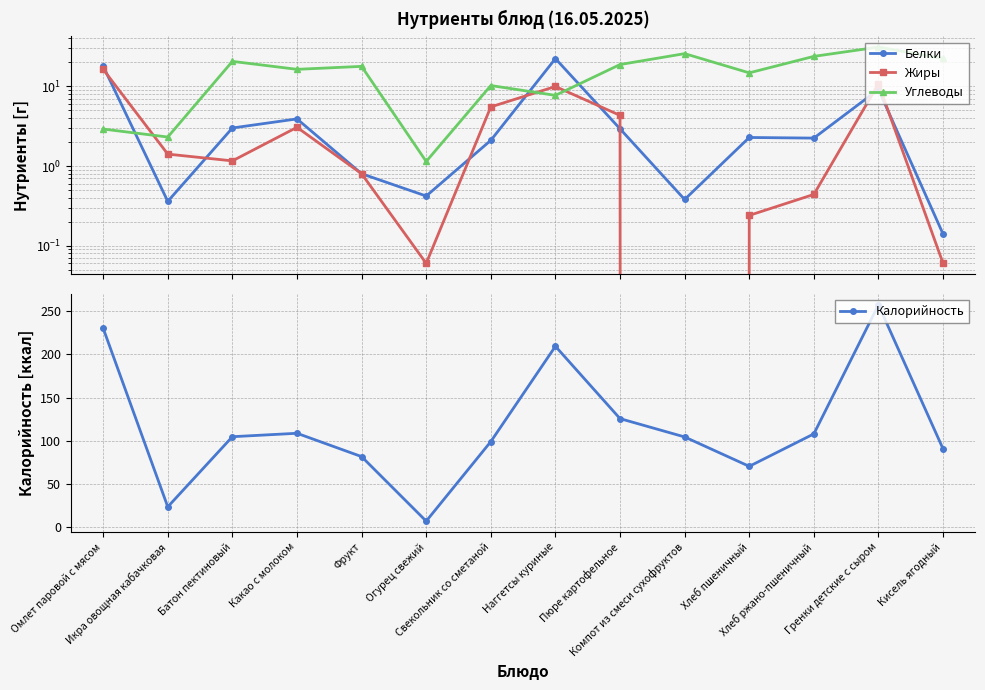

What are all the series names shown in the legend?

Белки, Жиры, Углеводы, Калорийность